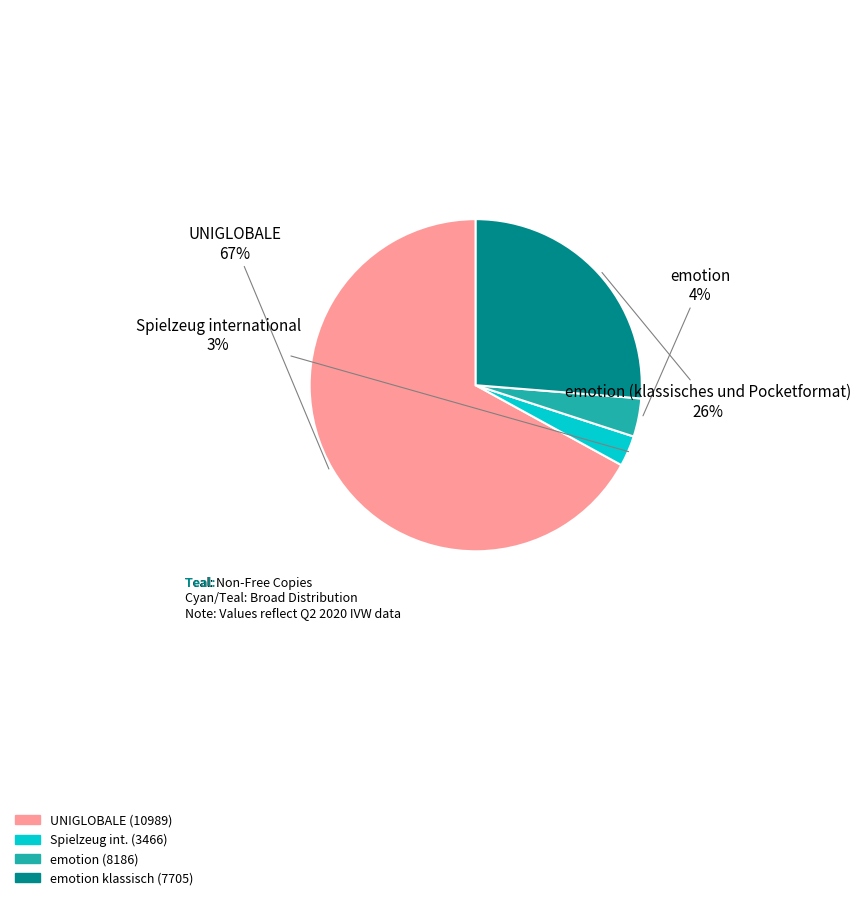

To the nearest percent, what is the difference between the largest and smallest slice percentages?

64%